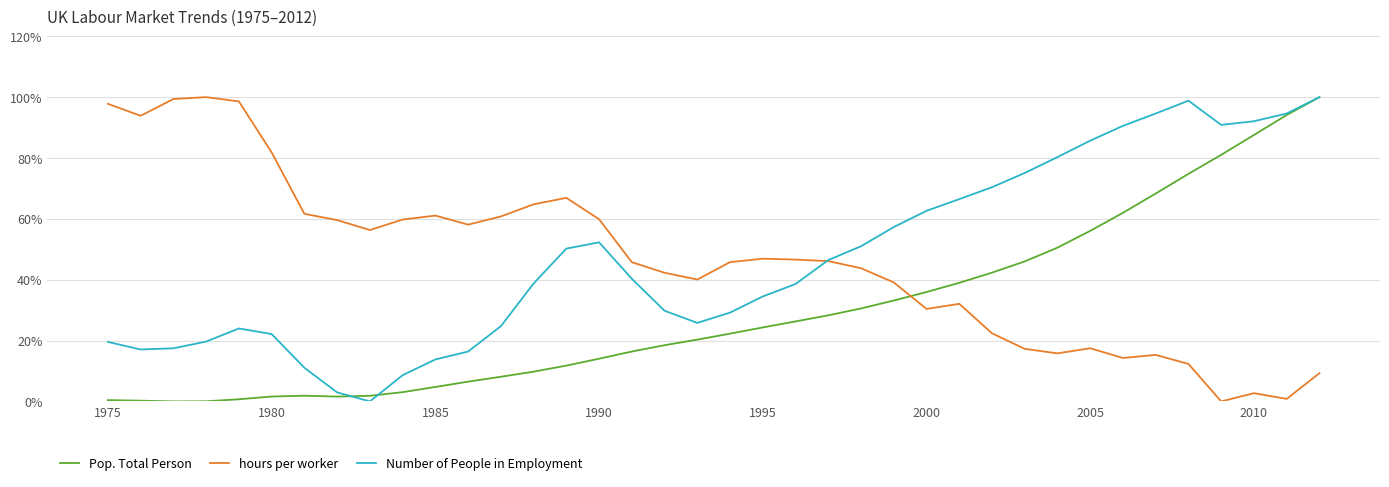

What is the highest value of the hours per worker series?

100.0